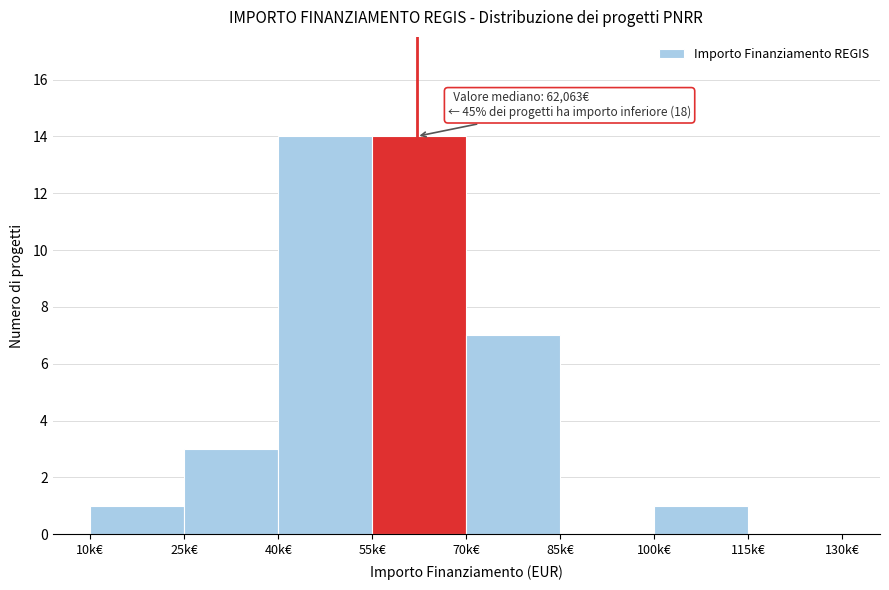

Reading left to right, extract all data points from this chart.

10k€=1	25k€=3	40k€=14	55k€=14	70k€=7	85k€=0	100k€=1	115k€=0